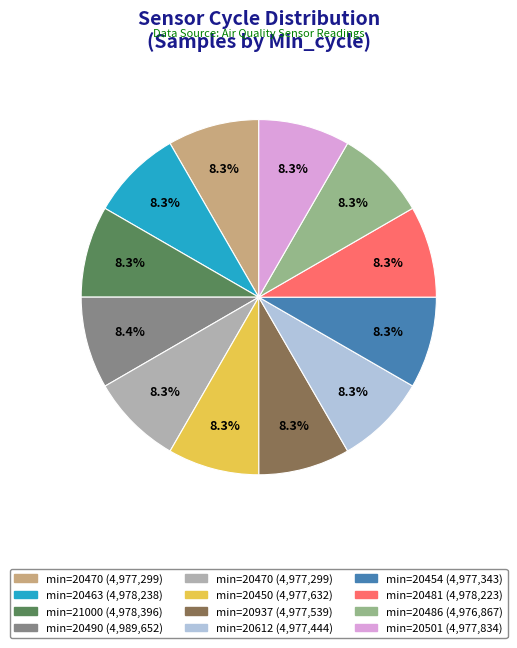

Is there any slice that represents more than half of the pie?

No